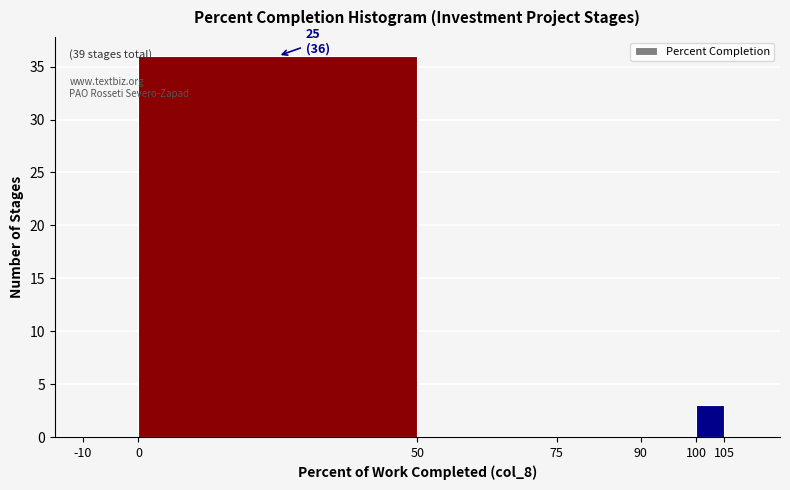

Which range on the x-axis has the tallest bar?

0 to 50